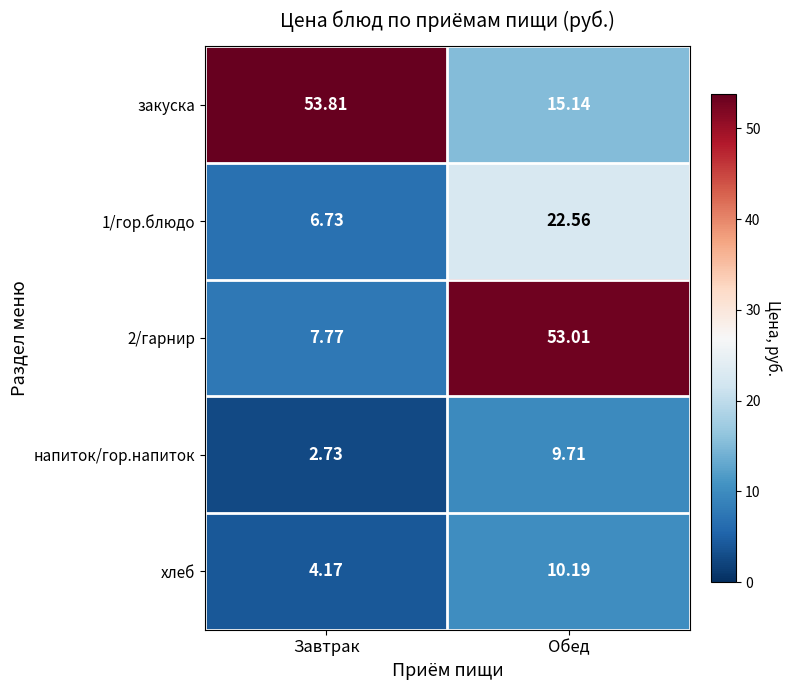

At which label does 1/гор.блюдо reach its peak?

Обед